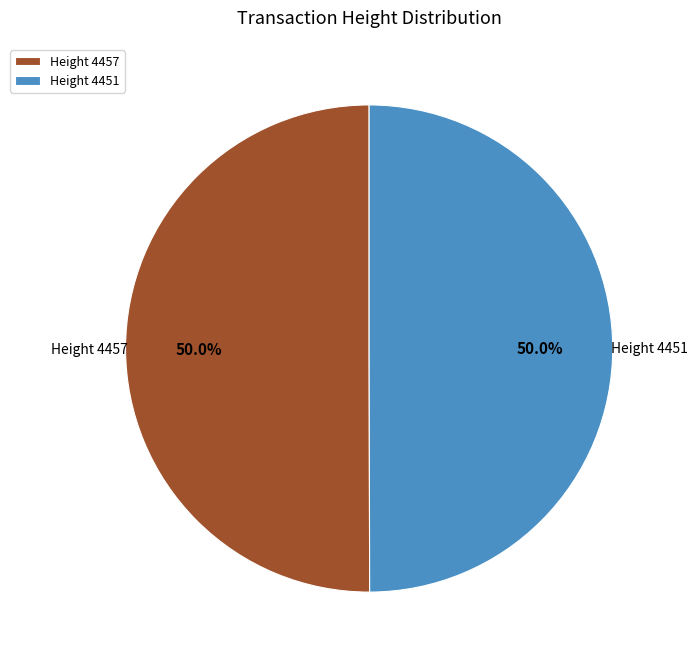

How many segments does this pie chart have?

2